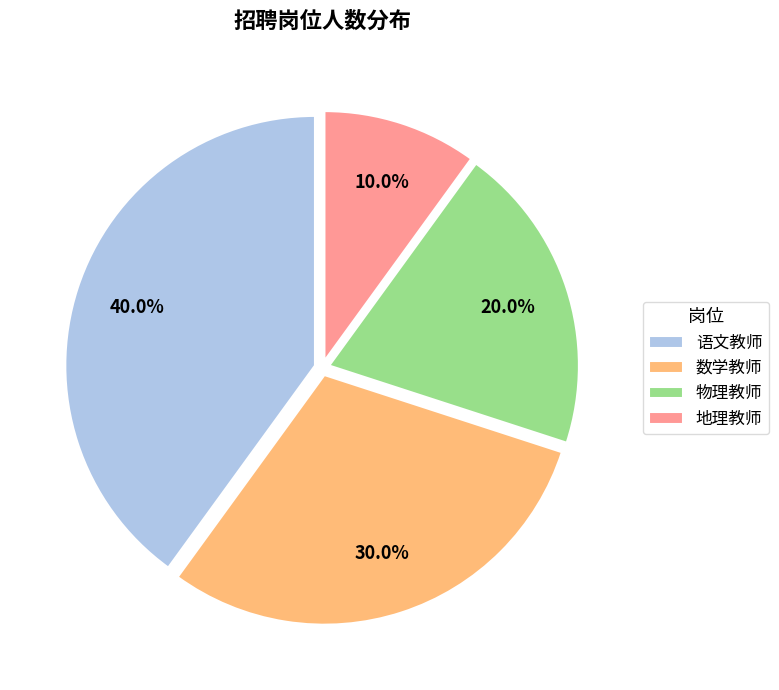

To the nearest percent, what is the difference between the 物理教师 and 地理教师 slice percentages?

10%